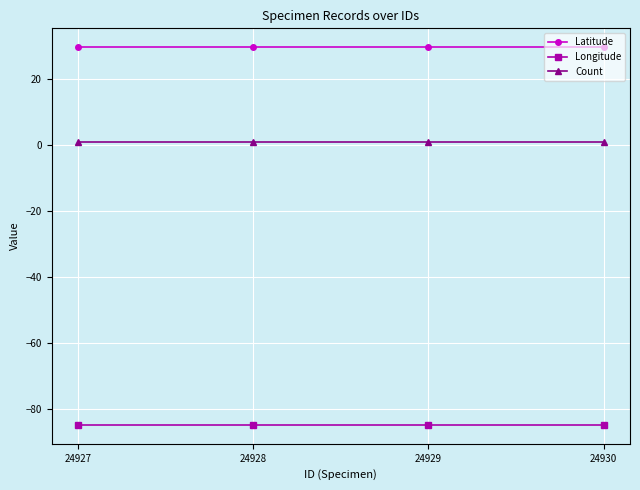

Reading right to left, list all the values displayed in this chart.

Latitude: 24930=29.7	24929=29.7	24928=29.7	24927=29.7
Longitude: 24930=-84.7	24929=-84.7	24928=-84.7	24927=-84.7
Count: 24930=1.0	24929=1.0	24928=1.0	24927=1.0